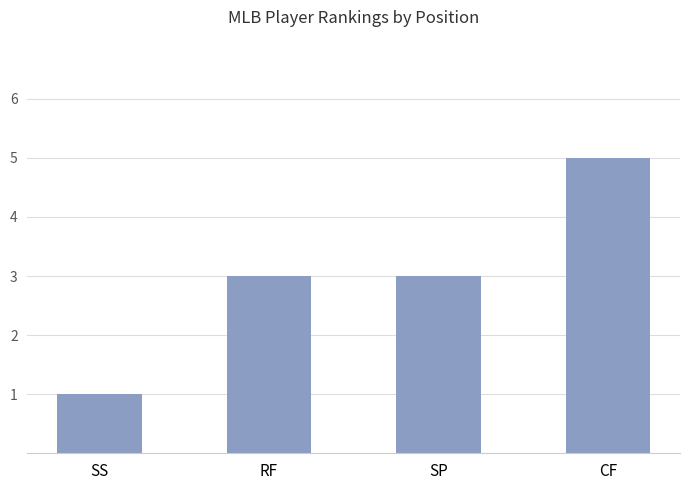

Which category has the lowest value across all series?

SS